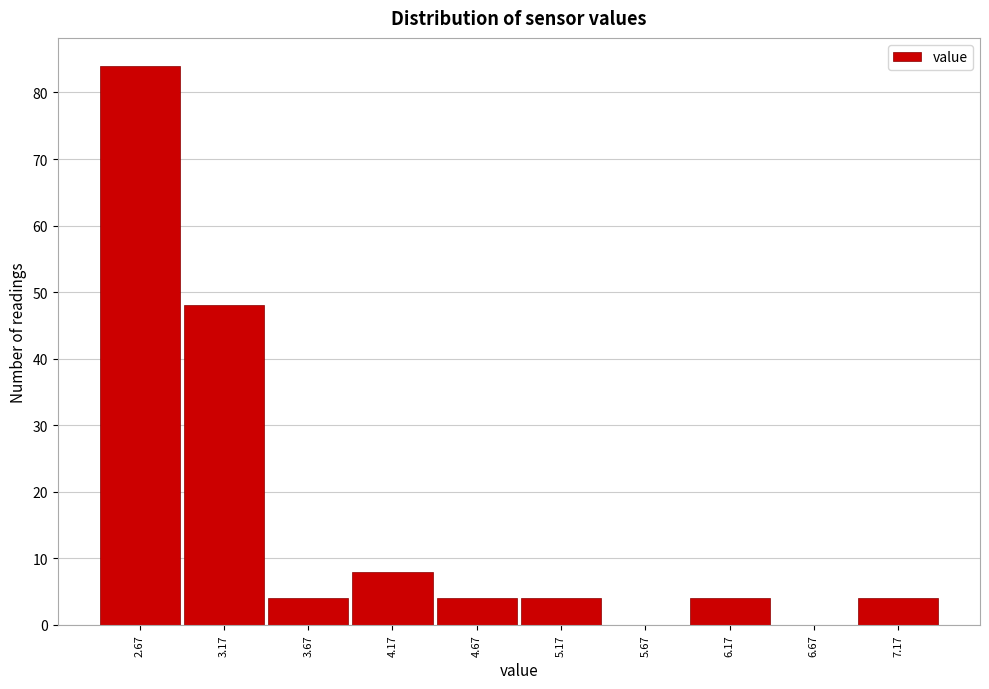

Reading left to right, extract all data points from this chart.

2.67=84	3.17=48	3.67=4	4.17=8	4.67=4	5.17=4	5.67=0	6.17=4	6.67=0	7.17=4